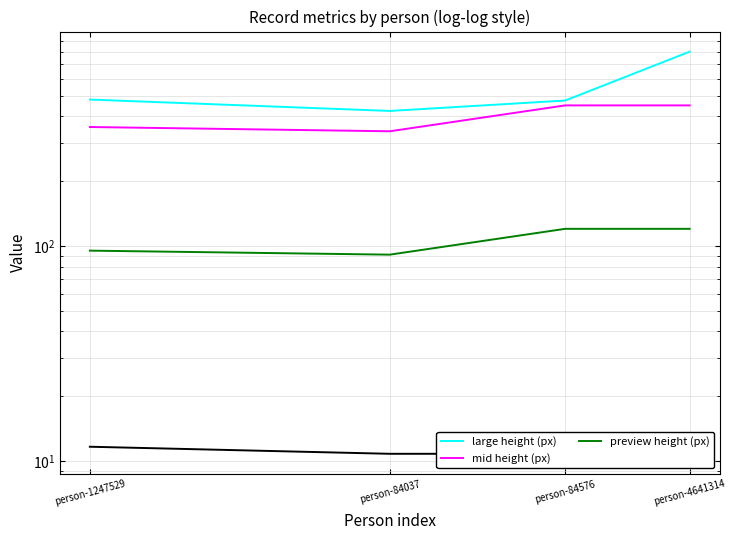

True or false: preview height (px) and mid height (px) cross at least once.

False